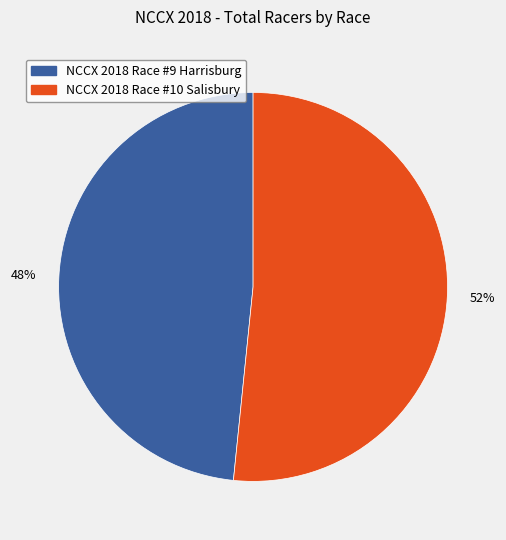

Approximately how many times larger is the value at NCCX 2018 Race #10 Salisbury compared to NCCX 2018 Race #9 Harrisburg?

1.1